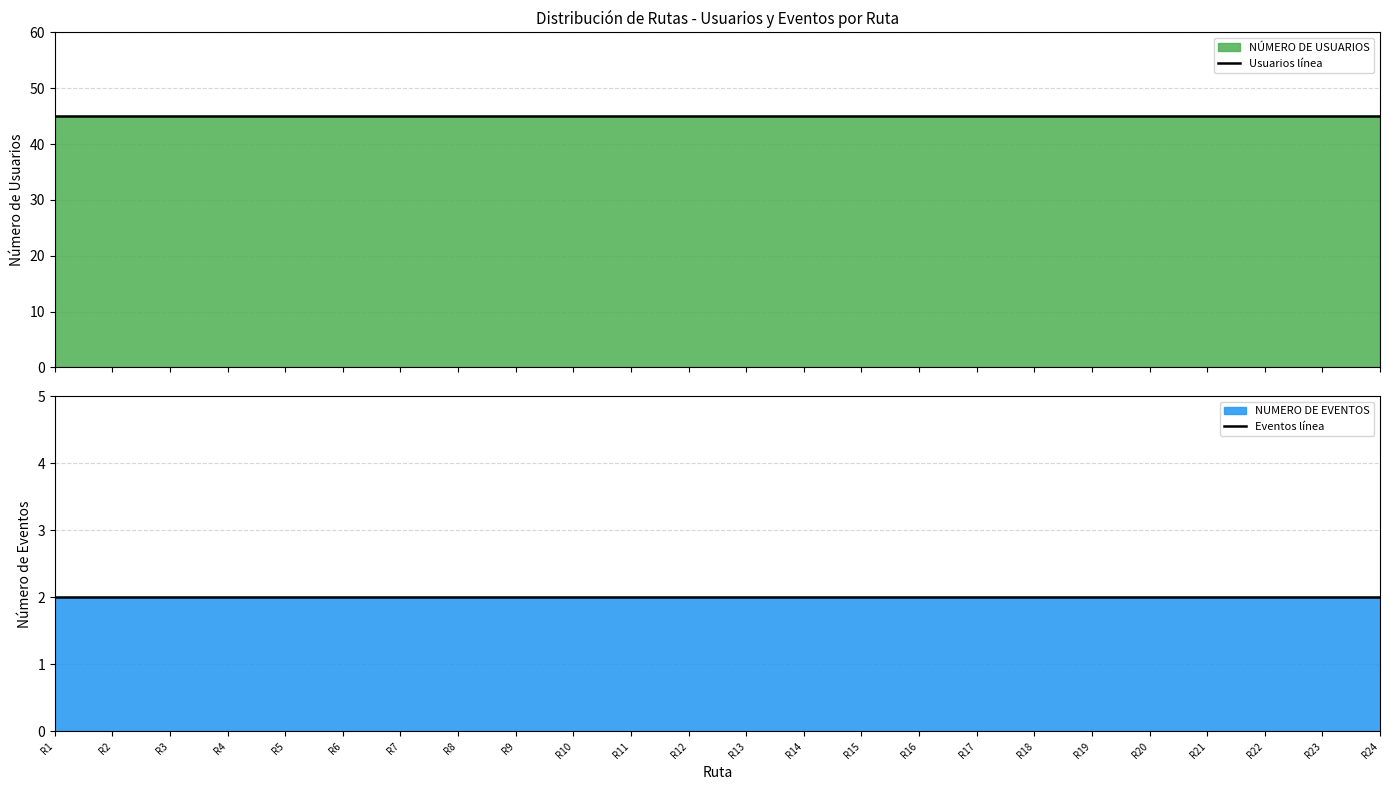

True or false: Eventos línea has more than 2 points higher than both neighbors.

False